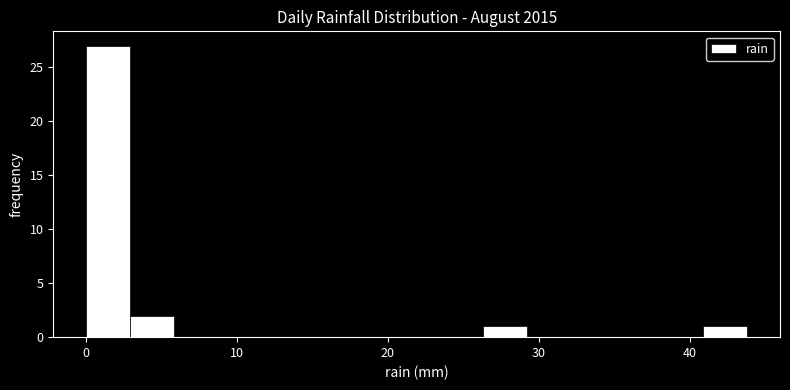

Read against the x-axis, roughly where is the centre of the tallest bar?

1